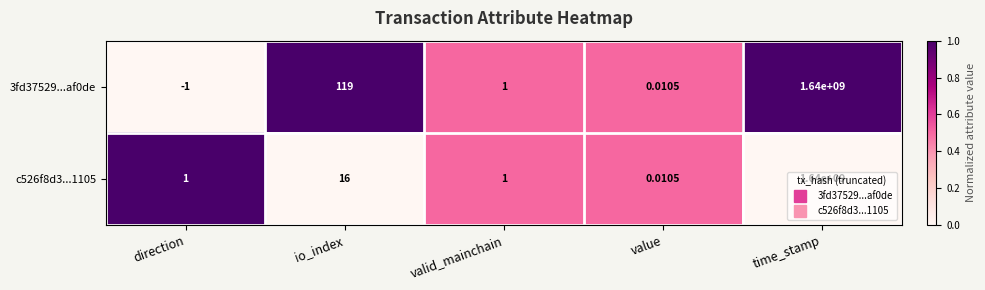

At which category does the chart reach its peak across all series?

time_stamp